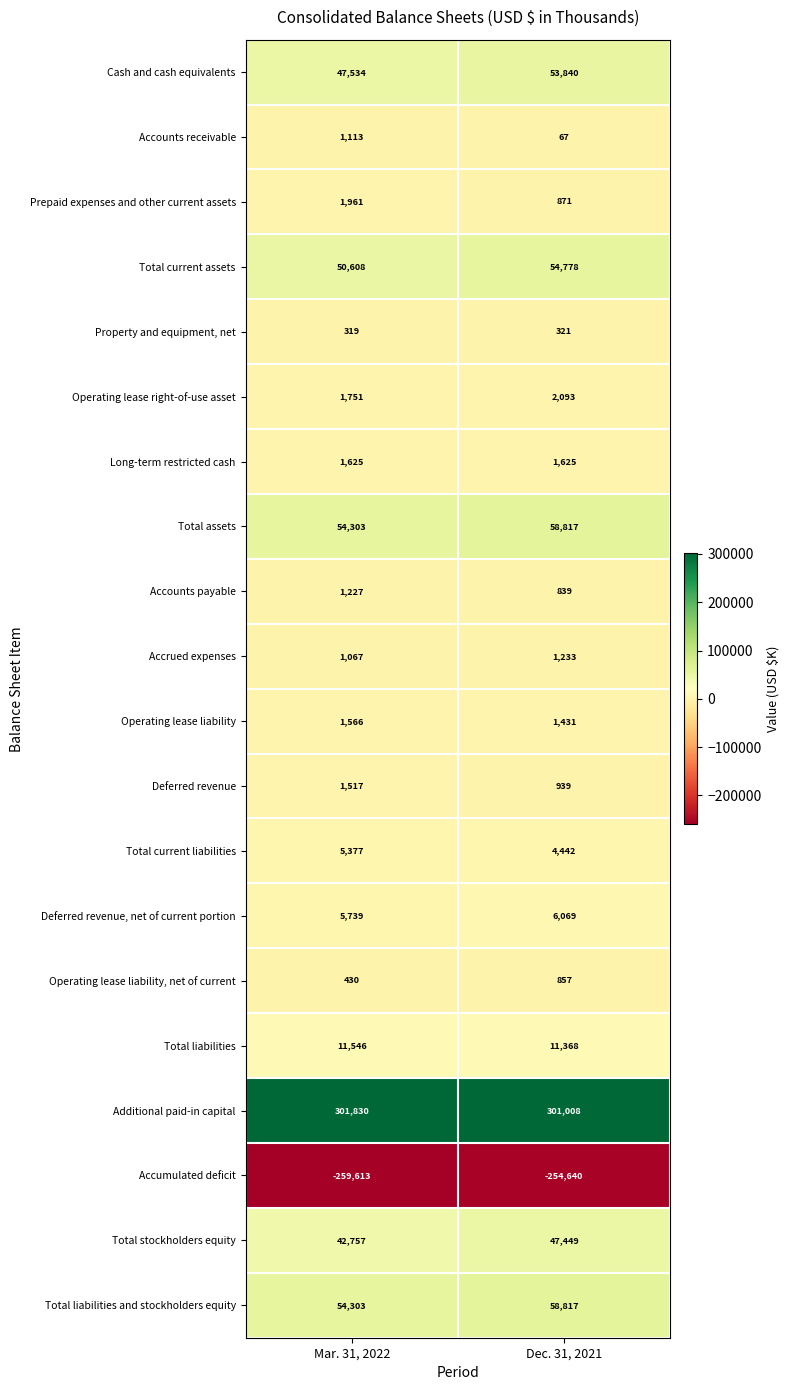

Which label corresponds to the largest value in the chart?

Mar. 31, 2022